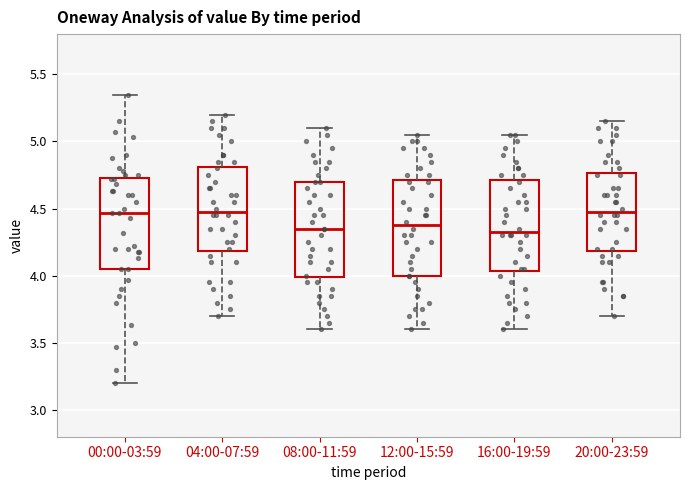

Reading left to right, read every box against the y-axis: the position of its median line, the range the box covers, and the ends of its whiskers. The values are not printed on the chart, so give them approximately, as read against the axis.

00:00-03:59: median 4.45, box 4.05 to 4.75, whiskers 3.20 to 5.35
04:00-07:59: median 4.50, box 4.20 to 4.80, whiskers 3.70 to 5.20
08:00-11:59: median 4.35, box 4.00 to 4.70, whiskers 3.60 to 5.10
12:00-15:59: median 4.40, box 4.00 to 4.70, whiskers 3.60 to 5.05
16:00-19:59: median 4.35, box 4.05 to 4.70, whiskers 3.60 to 5.05
20:00-23:59: median 4.50, box 4.20 to 4.75, whiskers 3.70 to 5.15